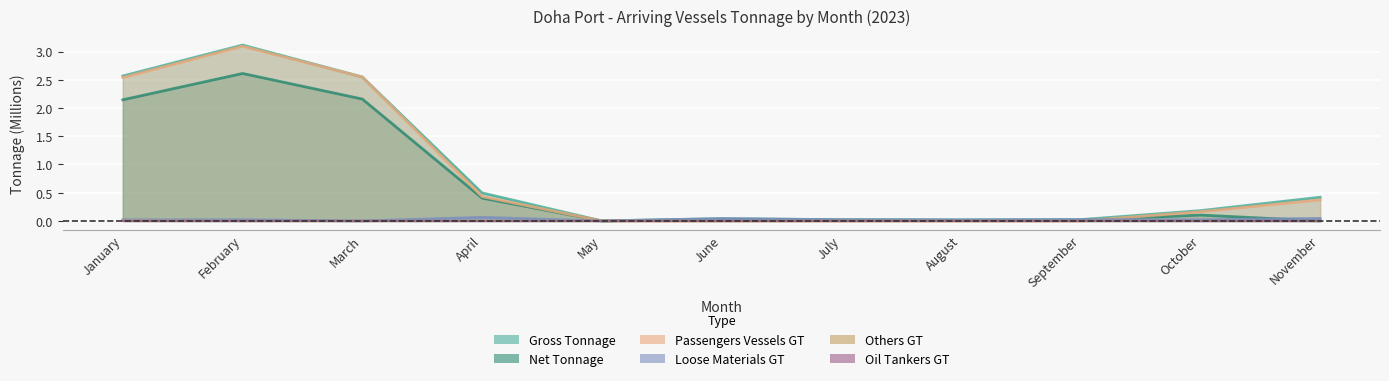

How many lines are shown in the chart?

6